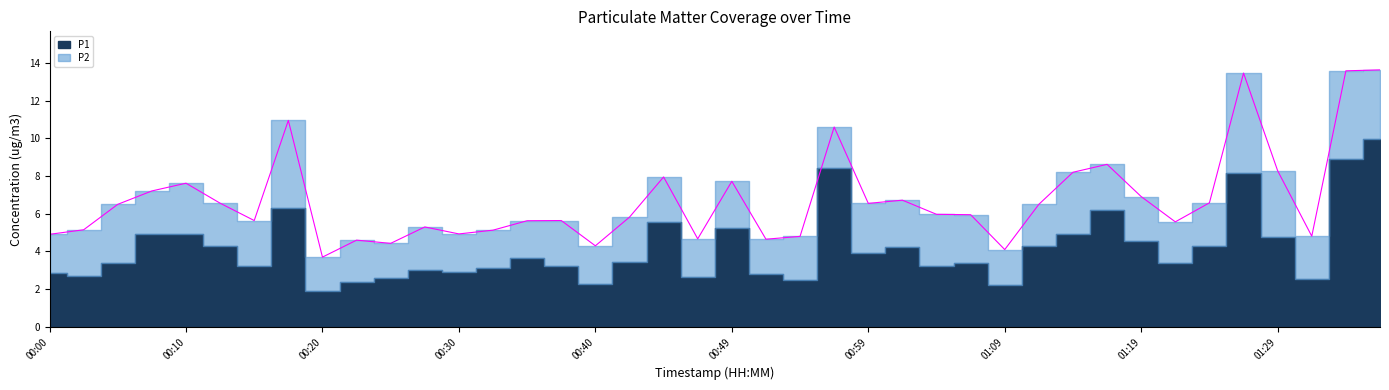

True or false: P1 has a value of 1.1 at 00:40.

False